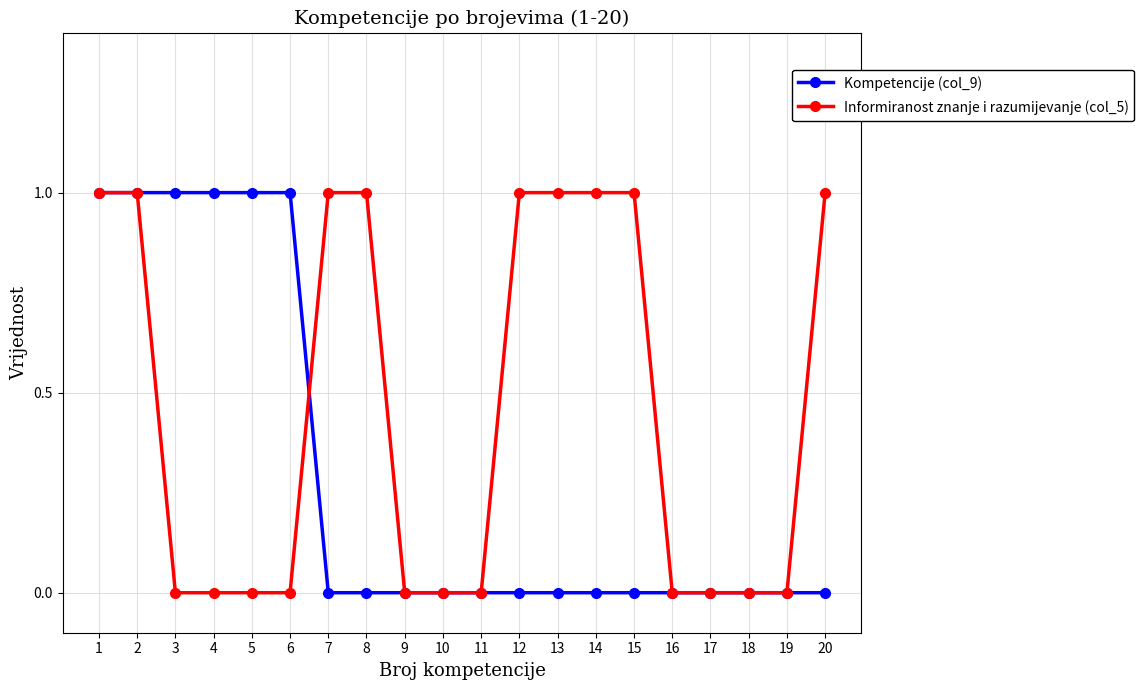

The Kompetencije (col_9) series shows -1 at 16. True or false?

False